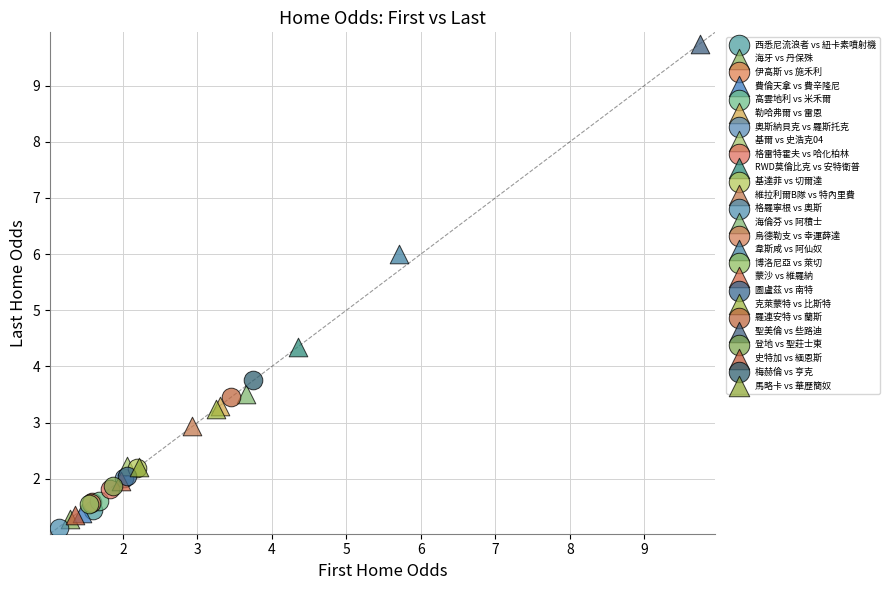

Which series reaches the maximum Y coordinate?

聖美倫 vs 些路迪